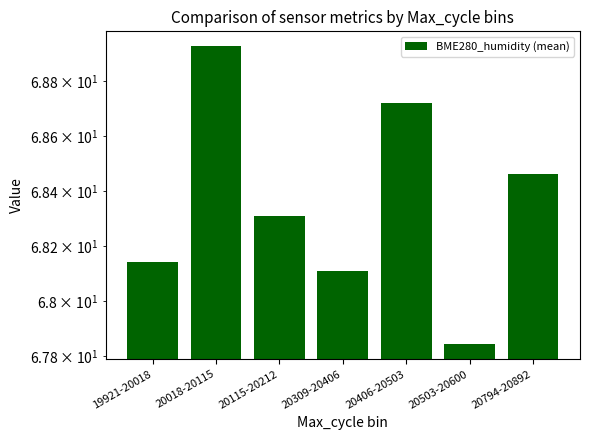

What is the sum of the values at 20115-20212 and 20309-20406?

136.4